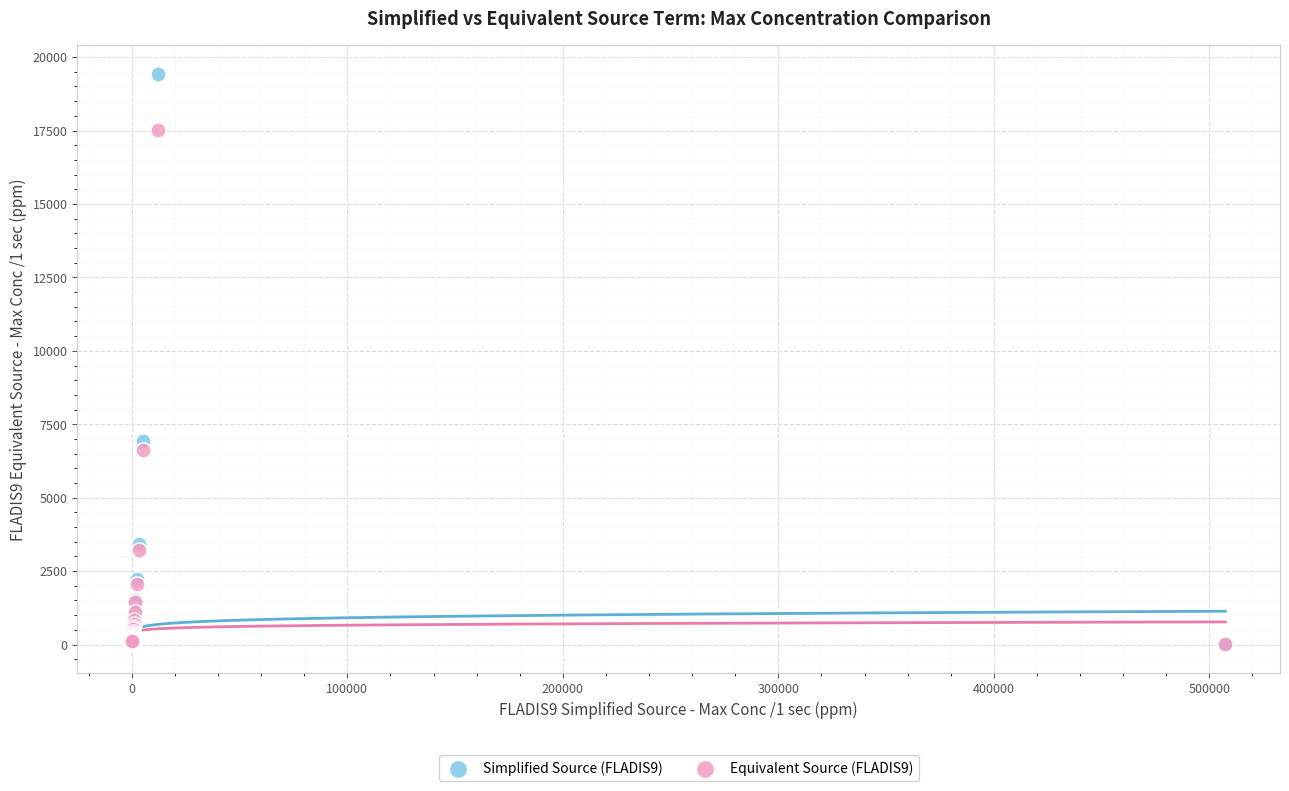

What are all the series names shown in the legend?

Simplified Source (FLADIS9), Equivalent Source (FLADIS9)